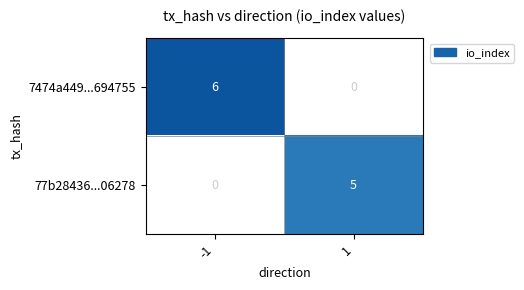

True or false: 7474a449...694755 has a value of 8 at -1.

False